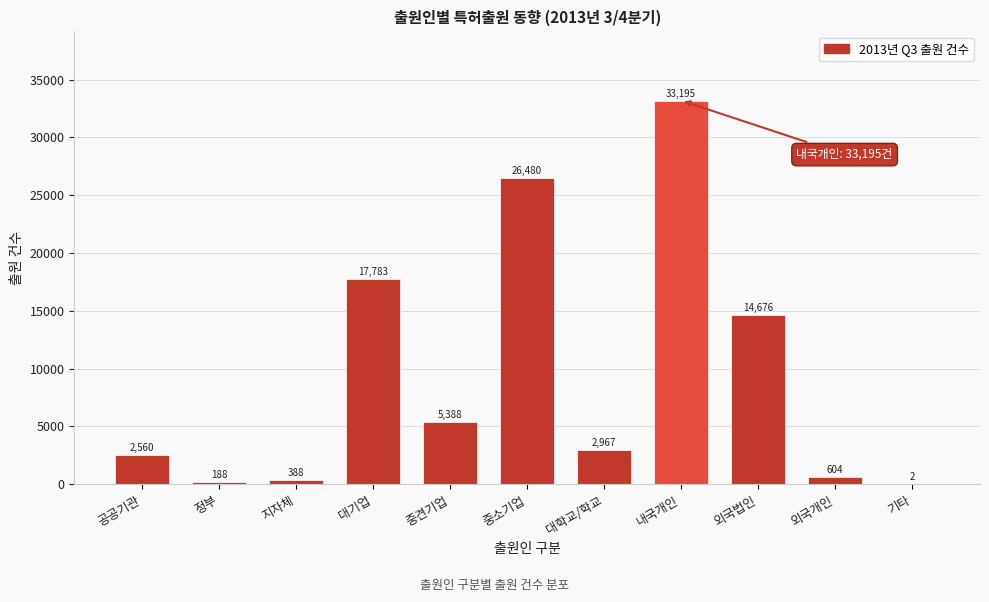

Reading right to left, what are all the values shown in this chart?

기타=2	외국개인=604	외국법인=14676	내국개인=33195	대학교/학교=2967	중소기업=26480	중견기업=5388	대기업=17783	지자체=388	정부=188	공공기관=2560